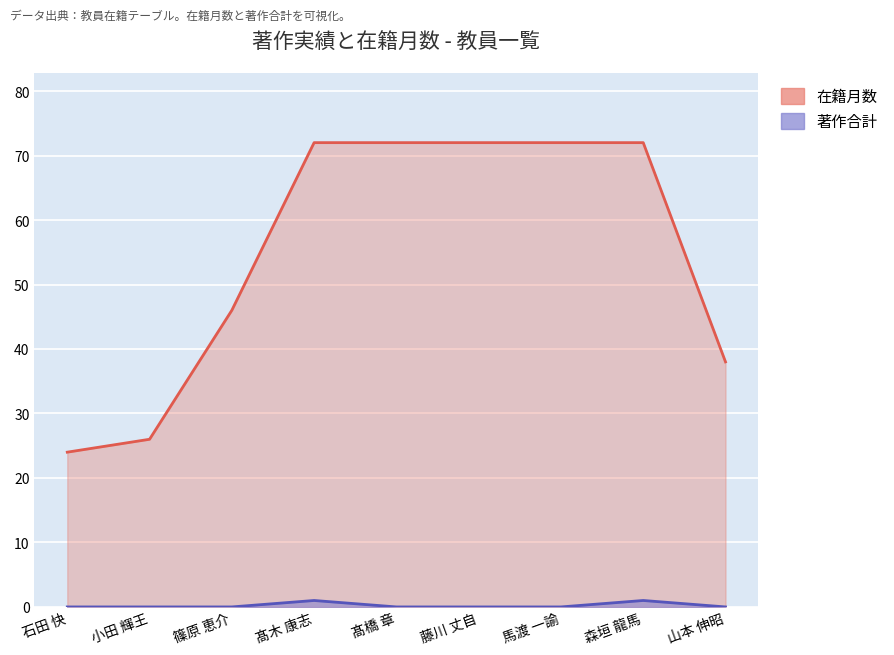

Which series has the widest spread of values?

在籍月数